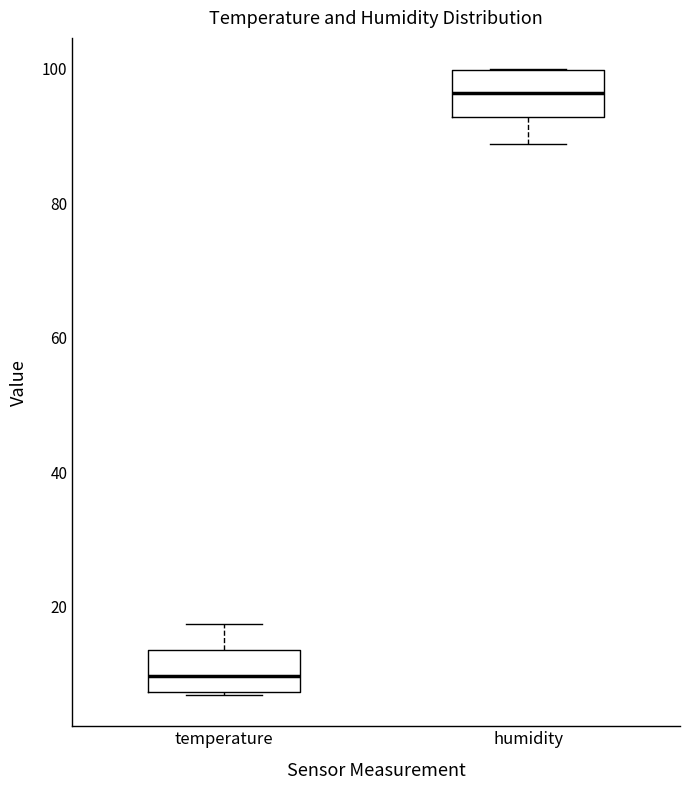

Reading left to right, read every box against the y-axis: the position of its median line, the range the box covers, and the ends of its whiskers. The values are not printed on the chart, so give them approximately, as read against the axis.

temperature: median 10, box 8 to 14, whiskers 6 to 18
humidity: median 96, box 92 to 100, whiskers 88 to 100